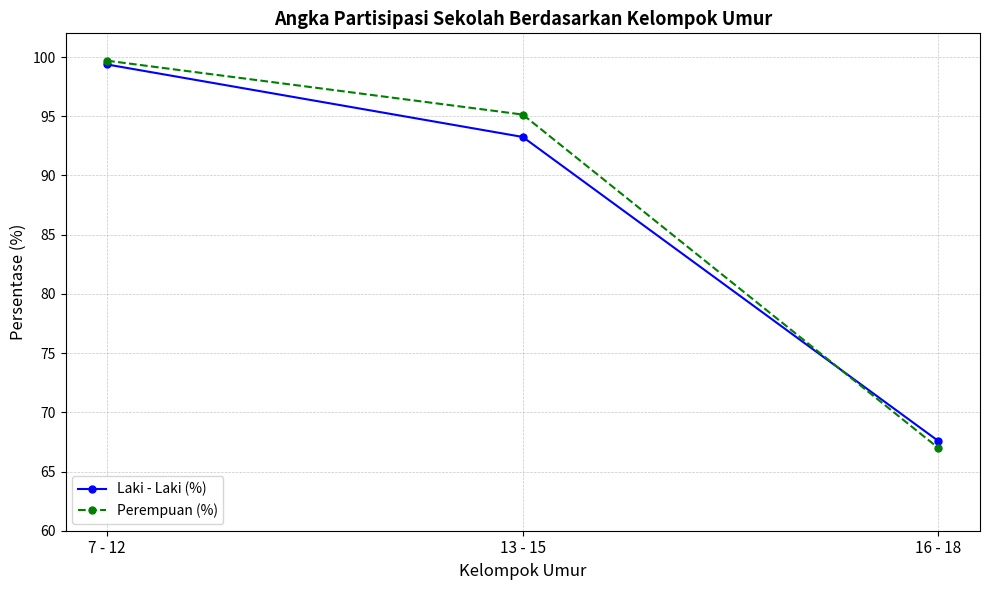

What is the value of the Laki - Laki (%) point at the 1st from the left?

99.4